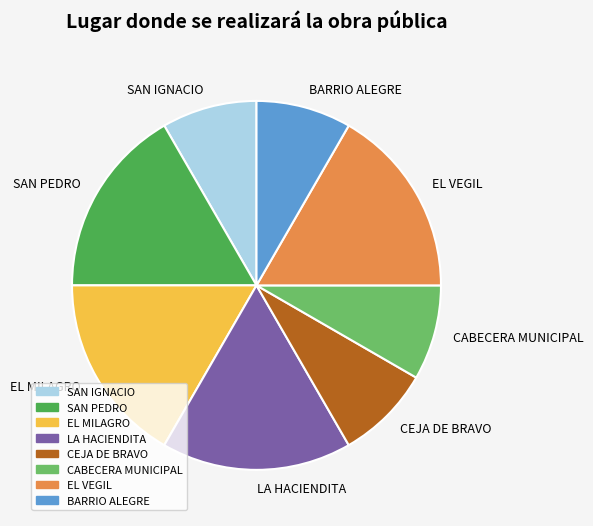

What is the ratio of the value at EL MILAGRO to the value at CEJA DE BRAVO?

2.0